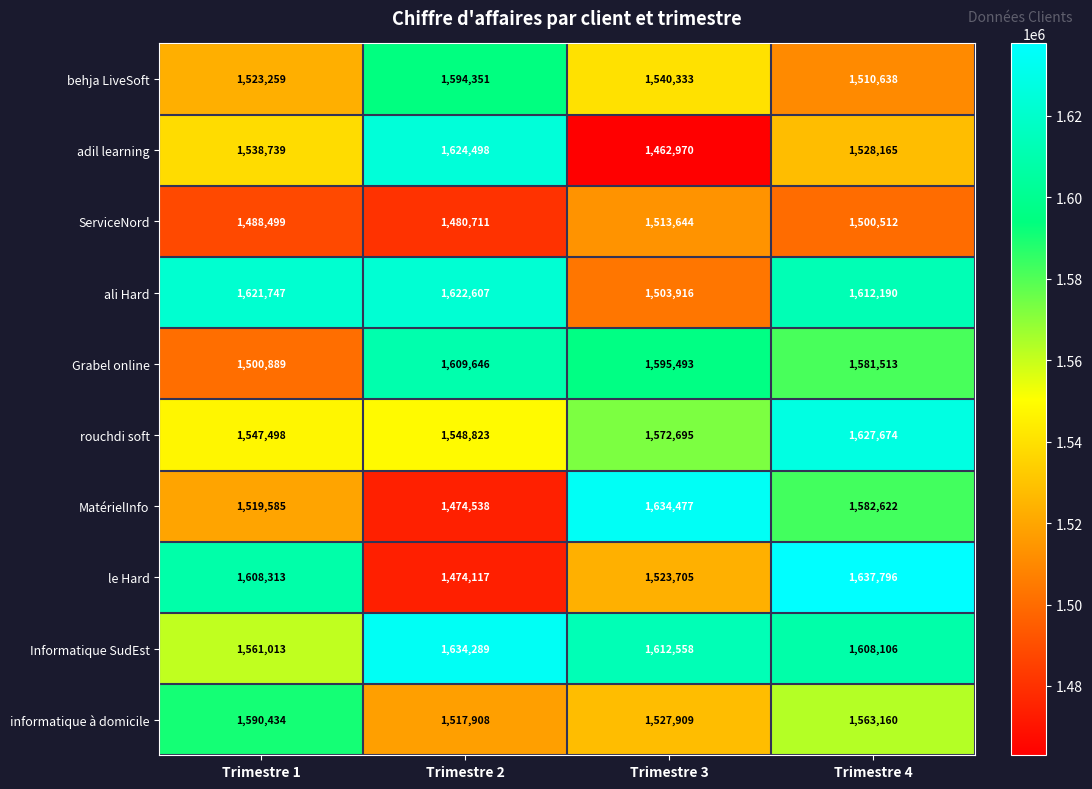

True or false: Grabel online has a value of 1581513 at Trimestre 4.

True